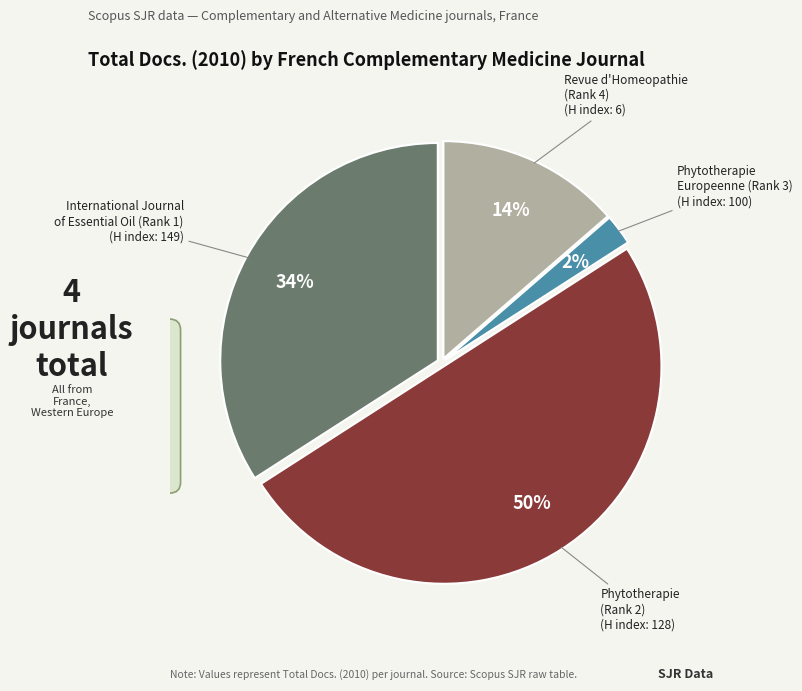

To the nearest percent, what is the difference between the largest and smallest slice percentages?

48%